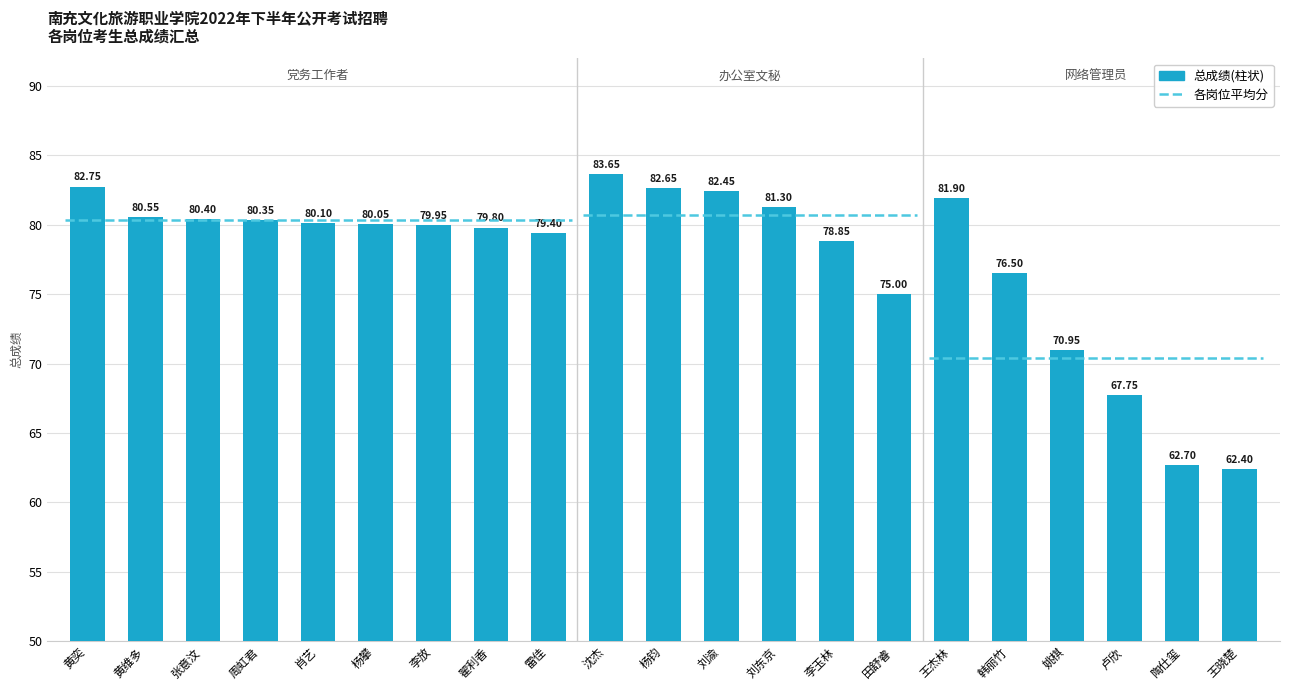

What is the minimum value shown in the chart?

62.4